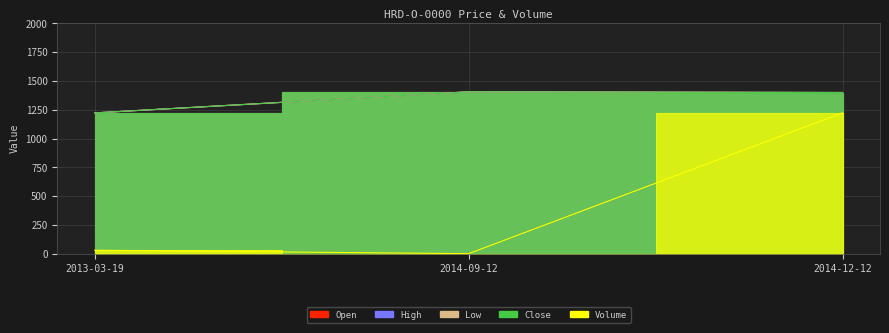

Does the chart display data point markers on the line(s)?

No